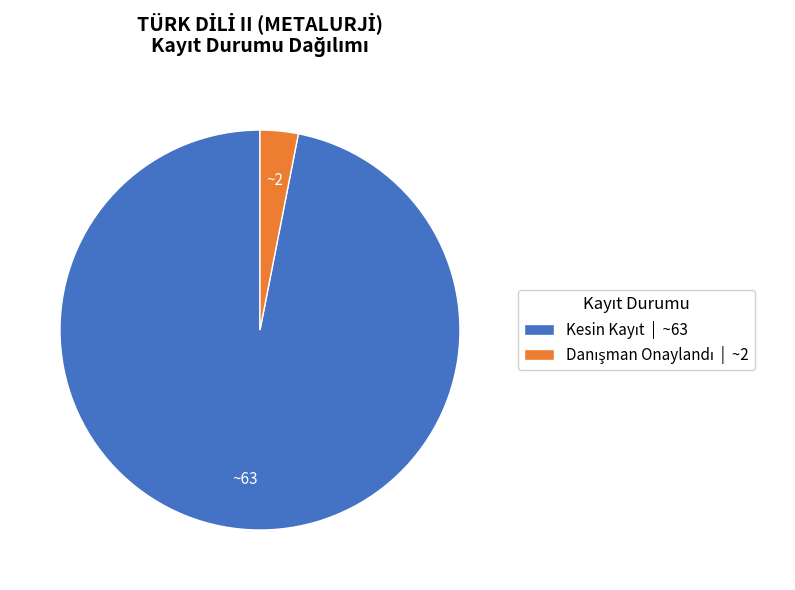

Count the number of slices in the pie.

2